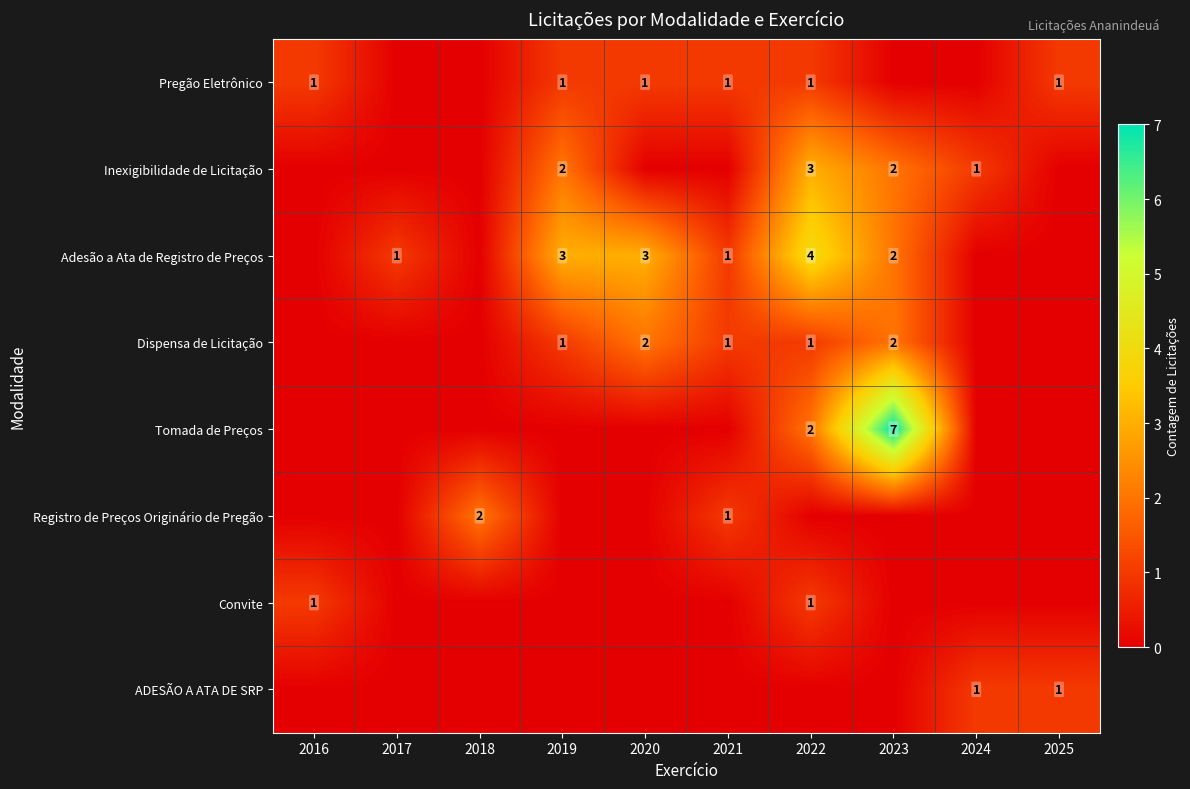

The value of Convite at 2022 is 0. True or false?

False